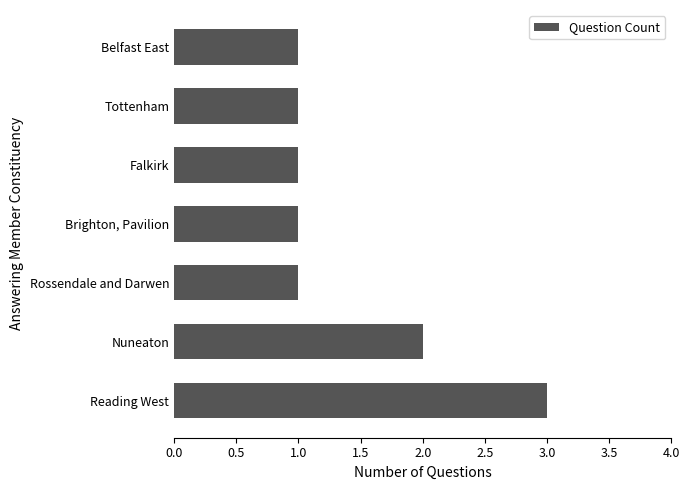

What is the sum of the values at Reading West and Rossendale and Darwen?

4